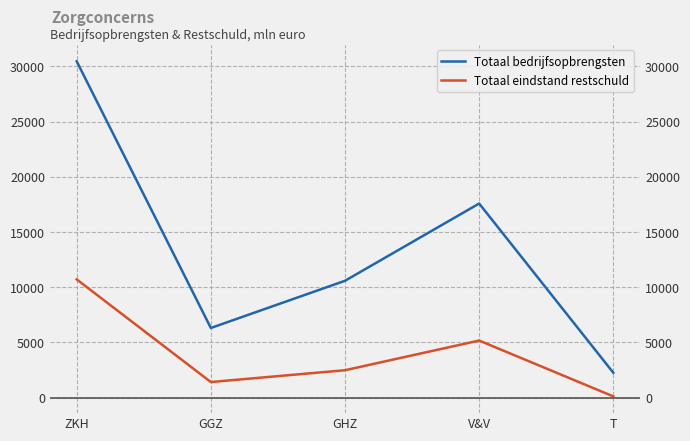

What are all the series names shown in the legend?

Totaal bedrijfsopbrengsten, Totaal eindstand restschuld